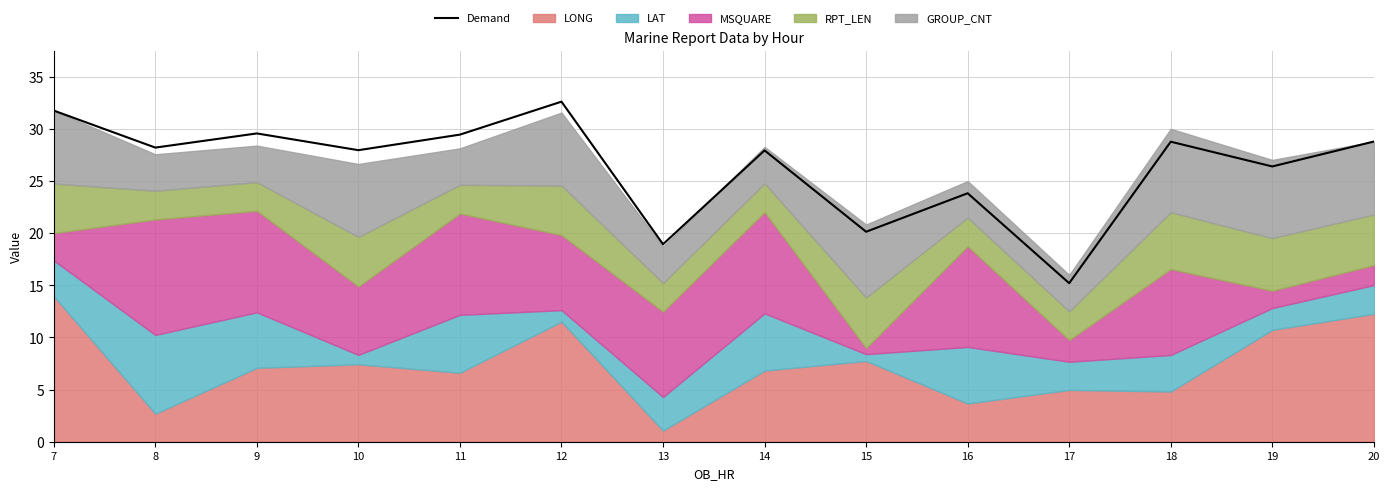

List the labels in order of value, smallest first.

17, 13, 15, 16, 19, 14, 10, 8, 18, 20, 11, 9, 7, 12